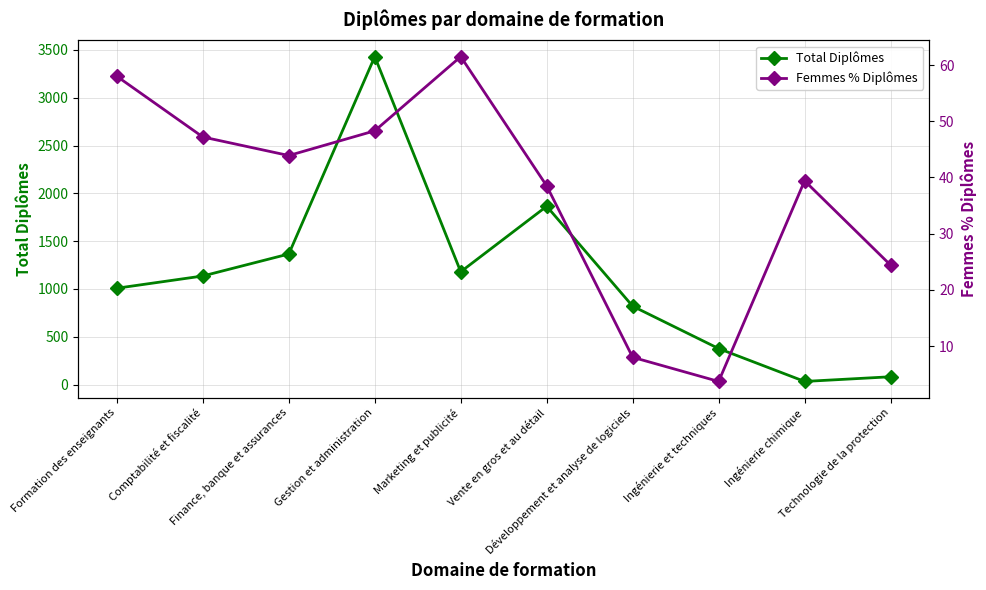

At which label is Total Diplômes closest to 1731?

Vente en gros et au détail